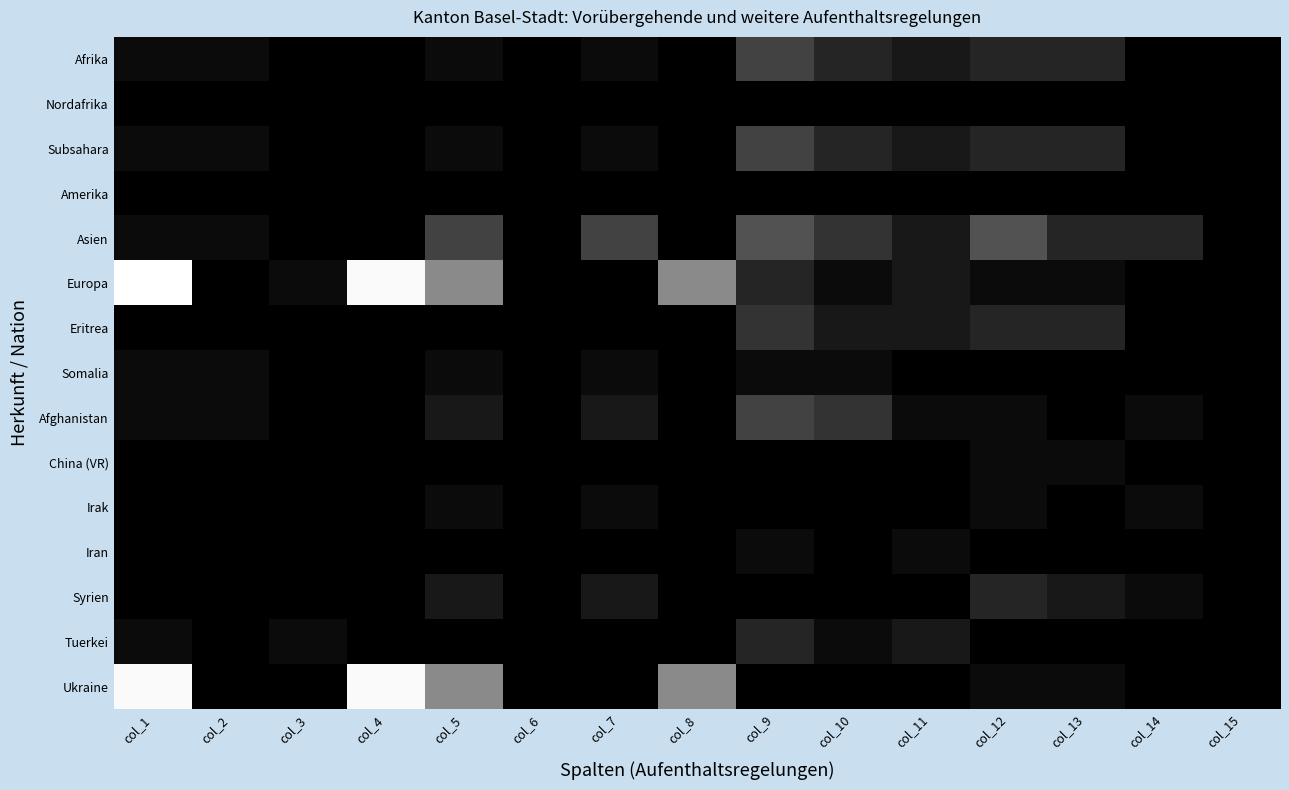

At col_6, list the series in order from largest to smallest.

Afrika, Nordafrika, Subsahara, Amerika, Asien, Europa, Eritrea, Somalia, Afghanistan, China (VR), Irak, Iran, Syrien, Tuerkei, Ukraine